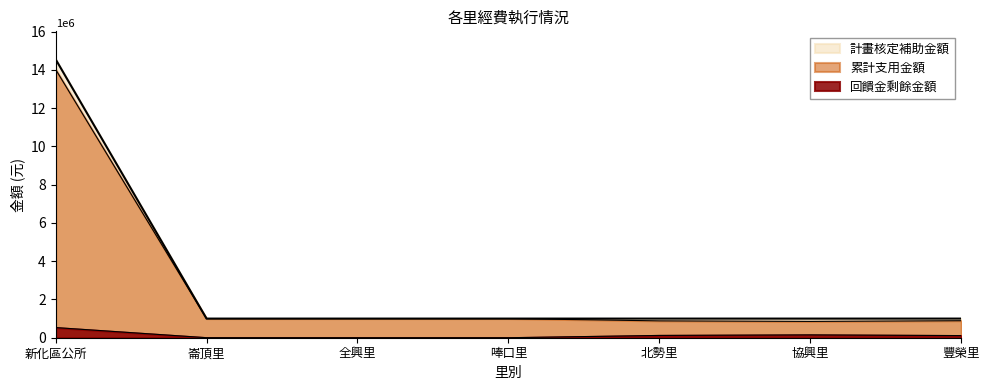

Where does the 回饋金剩餘金額 series first go above 111478?

新化區公所